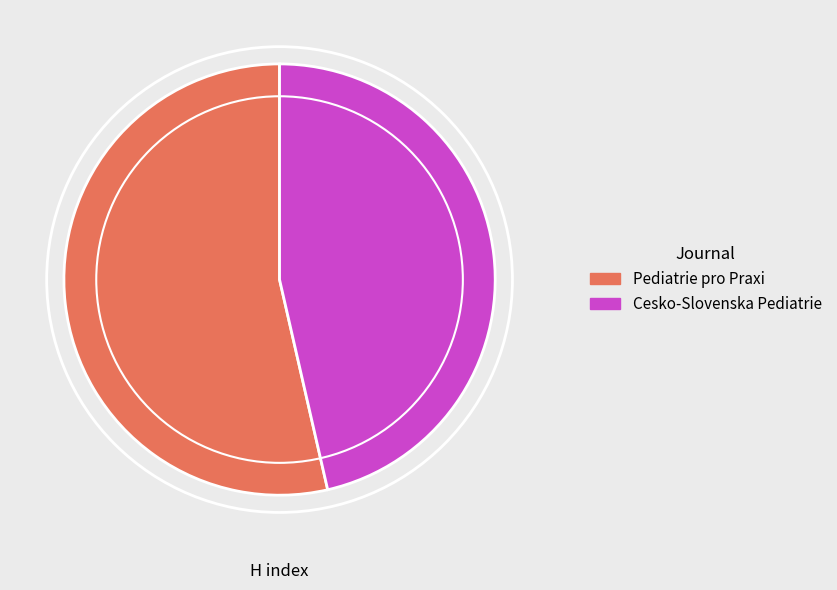

Count the number of slices in the pie.

2